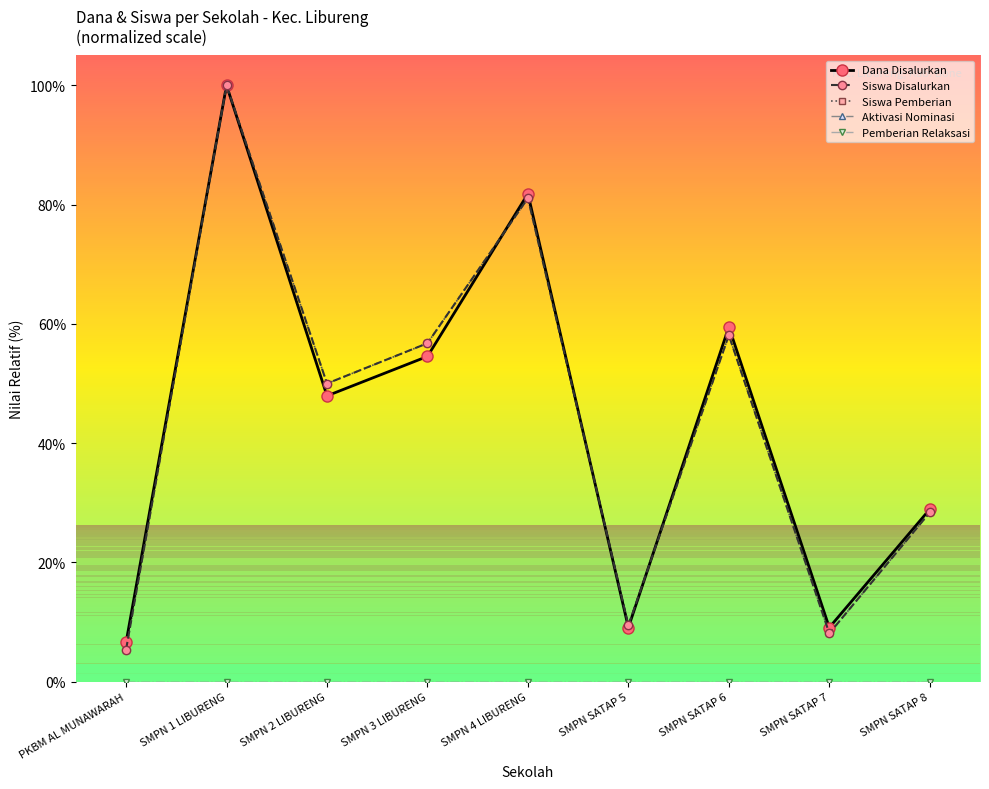

How many data points does each series have?

9